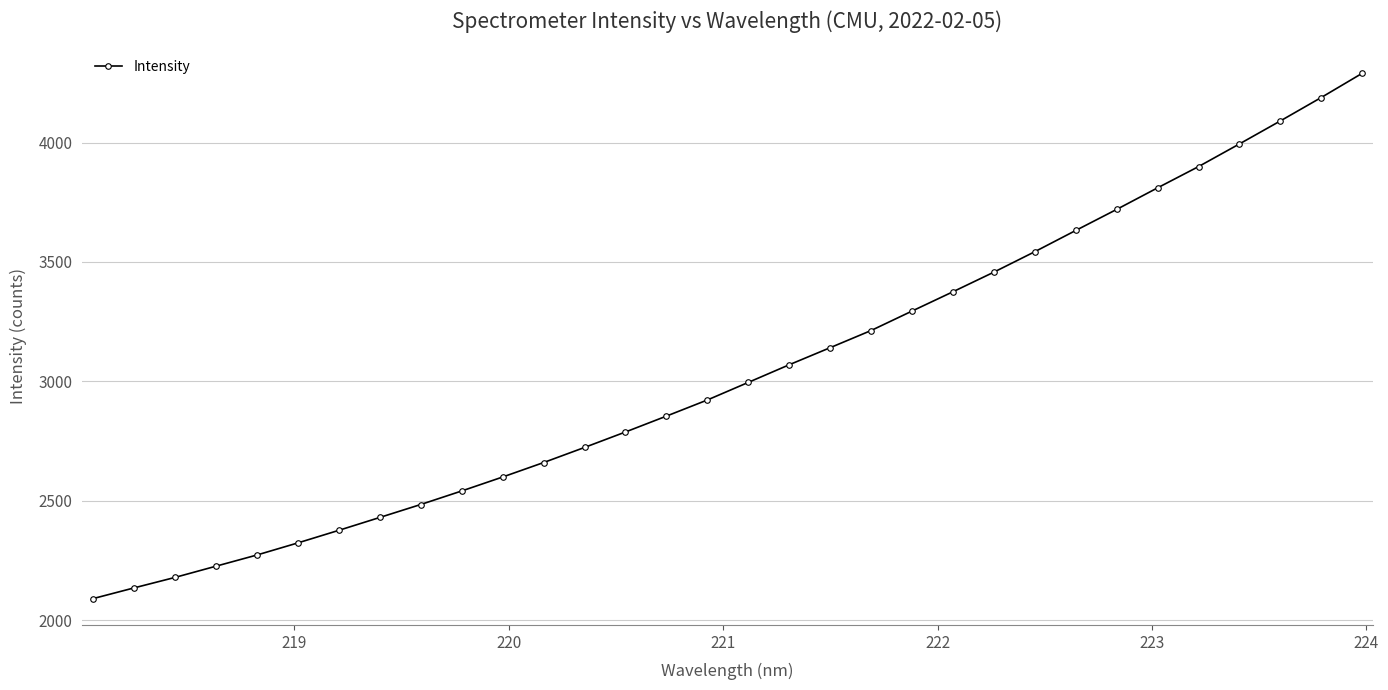

What is the greatest value displayed?

4290.2